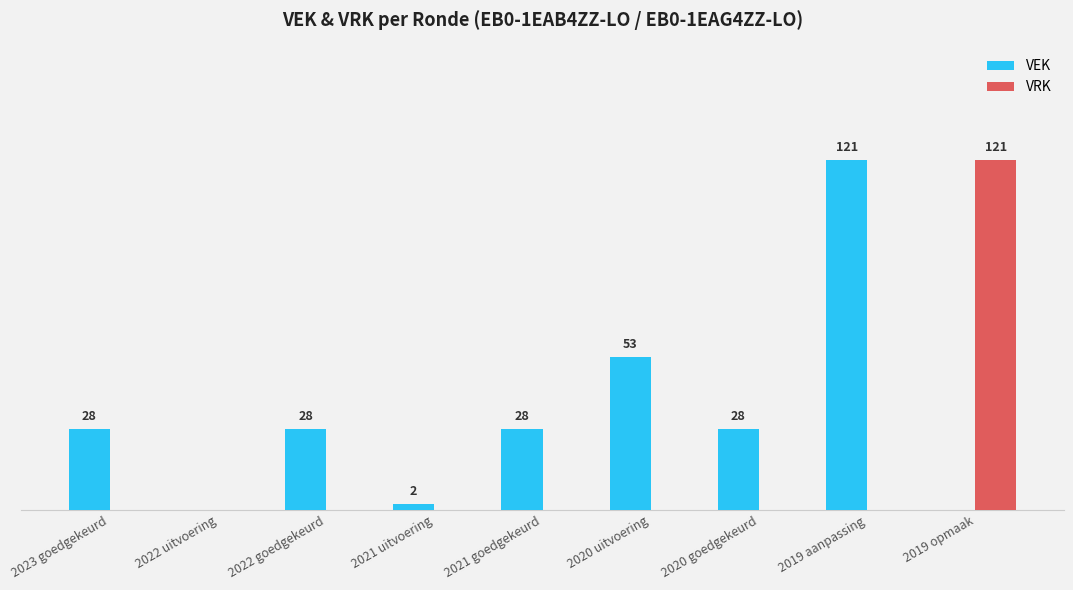

What are all the series names shown in the legend?

VEK, VRK